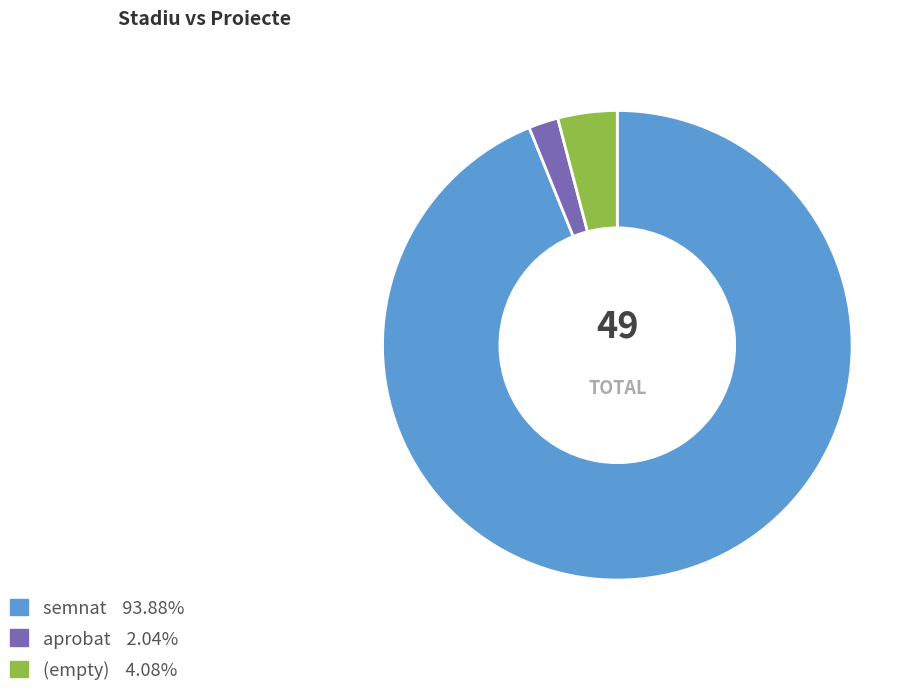

Is there a majority slice in this chart?

Yes